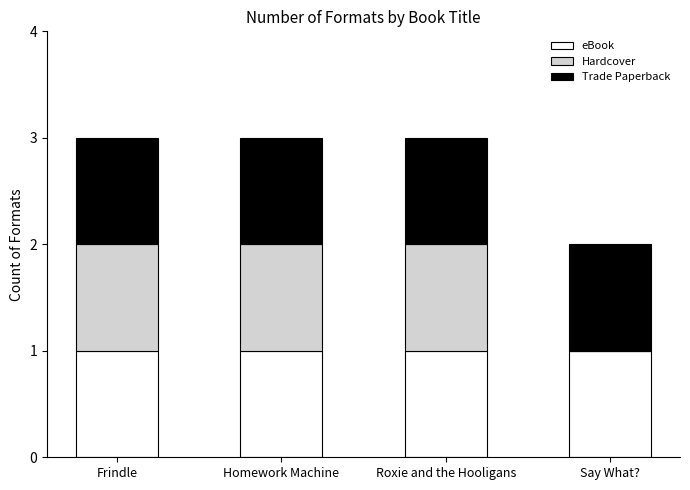

What is the total value across all series at Roxie and the Hooligans?

3